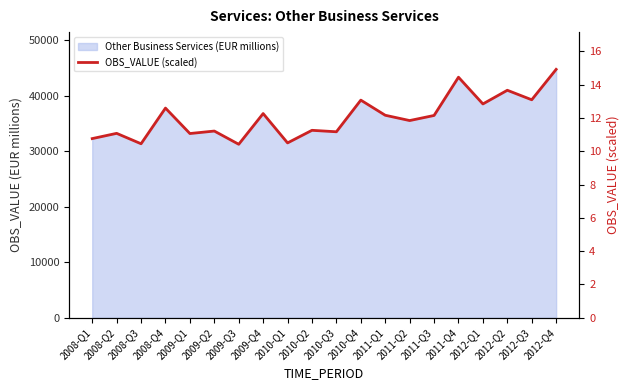

Where does the data first go above 12?

2008-Q4